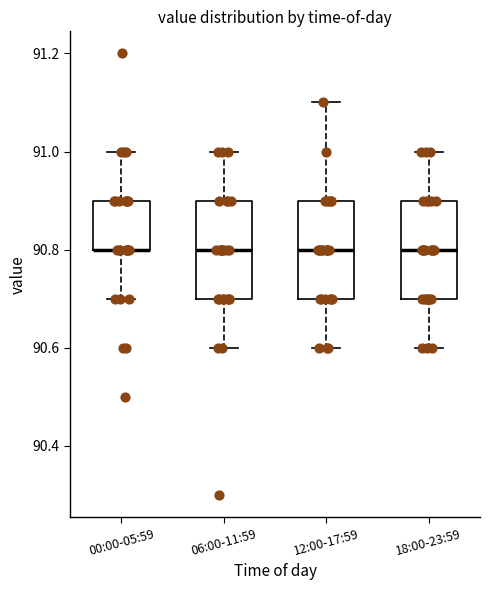

Reading left to right, read every box against the y-axis: the position of its median line, the range the box covers, and the ends of its whiskers. The values are not printed on the chart, so give them approximately, as read against the axis.

00:00-05:59: median 90.8 (drawn on the box's lower edge), box 90.8 to 90.9, whiskers 90.7 to 91.0
06:00-11:59: median 90.8, box 90.7 to 90.9, whiskers 90.6 to 91.0
12:00-17:59: median 90.8, box 90.7 to 90.9, whiskers 90.6 to 91.1
18:00-23:59: median 90.8, box 90.7 to 90.9, whiskers 90.6 to 91.0